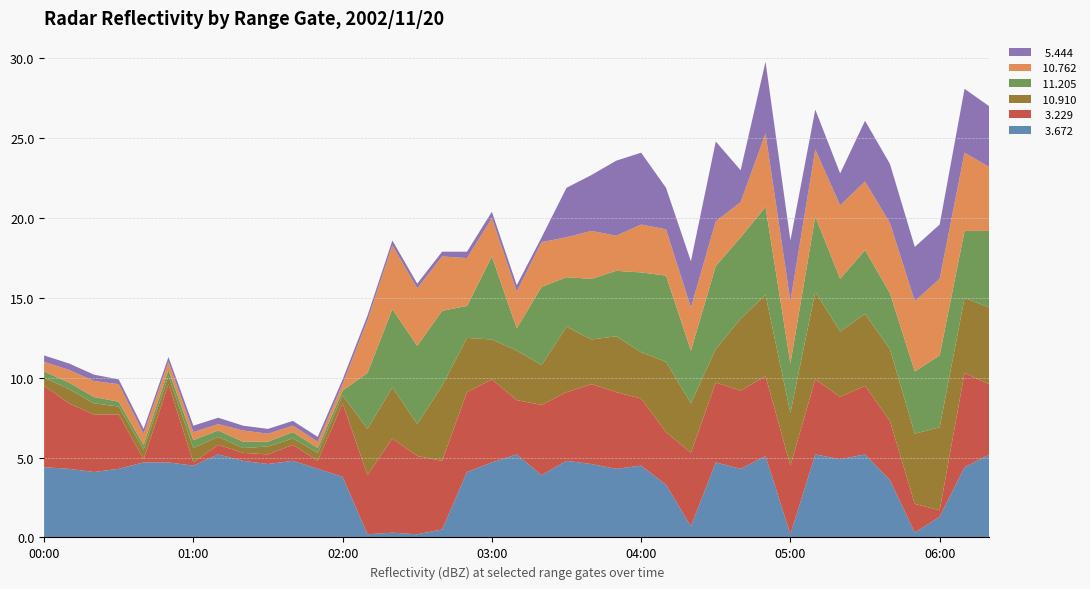

Reading left to right, extract all data points from this chart.

  3.672: 00:00=4.4	00:10=4.3	00:20=4.1	00:30=4.3	00:40=4.7	00:50=4.7	01:00=4.5	01:10=5.2	01:20=4.8	01:30=4.6	01:40=4.8	01:50=4.3	02:00=3.8	02:10=0.2	02:20=0.3	02:30=0.2	02:40=0.5	02:50=4.1	03:00=4.7	03:10=5.2	03:20=3.9	03:30=4.8	03:40=4.6	03:50=4.3	04:00=4.5	04:10=3.3	04:20=0.7	04:30=4.7	04:40=4.3	04:50=5.1	05:00=0.2	05:10=5.2	05:20=4.9	05:30=5.2	05:40=3.6	05:50=0.3	06:00=1.3	06:10=4.4	06:20=5.2
  3.229: 00:00=5.1	00:10=4.1	00:20=3.6	00:30=3.4	00:40=0.2	00:50=4.9	01:00=0.2	01:10=0.6	01:20=0.5	01:30=0.6	01:40=1.0	01:50=0.5	02:00=4.6	02:10=3.7	02:20=5.9	02:30=4.9	02:40=4.3	02:50=5.0	03:00=5.2	03:10=3.4	03:20=4.4	03:30=4.3	03:40=5.0	03:50=4.8	04:00=4.2	04:10=3.3	04:20=4.6	04:30=5.0	04:40=4.9	04:50=5.0	05:00=4.3	05:10=4.7	05:20=3.9	05:30=4.3	05:40=3.7	05:50=1.8	06:00=0.4	06:10=5.9	06:20=4.4
 10.910: 00:00=0.5	00:10=0.9	00:20=0.7	00:30=0.5	00:40=0.6	00:50=0.5	01:00=0.9	01:10=0.5	01:20=0.3	01:30=0.5	01:40=0.4	01:50=0.5	02:00=0.5	02:10=2.9	02:20=3.2	02:30=2.0	02:40=4.7	02:50=3.4	03:00=2.5	03:10=3.1	03:20=2.5	03:30=4.1	03:40=2.8	03:50=3.5	04:00=2.9	04:10=4.4	04:20=3.1	04:30=2.1	04:40=4.5	04:50=5.1	05:00=3.3	05:10=5.5	05:20=4.1	05:30=4.5	05:40=4.5	05:50=4.4	06:00=5.2	06:10=4.7	06:20=4.8
 11.205: 00:00=0.4	00:10=0.4	00:20=0.4	00:30=0.3	00:40=0.3	00:50=0.4	01:00=0.5	01:10=0.4	01:20=0.4	01:30=0.3	01:40=0.4	01:50=0.3	02:00=0.3	02:10=3.5	02:20=4.9	02:30=4.9	02:40=4.7	02:50=2.0	03:00=5.2	03:10=1.4	03:20=4.9	03:30=3.1	03:40=3.8	03:50=4.1	04:00=5.0	04:10=5.4	04:20=3.3	04:30=5.2	04:40=5.1	04:50=5.5	05:00=3.1	05:10=4.7	05:20=3.3	05:30=4.0	05:40=3.5	05:50=3.9	06:00=4.5	06:10=4.2	06:20=4.8
 10.762: 00:00=0.6	00:10=0.8	00:20=1.0	00:30=1.1	00:40=0.7	00:50=0.5	01:00=0.5	01:10=0.4	01:20=0.7	01:30=0.5	01:40=0.4	01:50=0.4	02:00=0.4	02:10=3.3	02:20=4.0	02:30=3.6	02:40=3.4	02:50=3.0	03:00=2.4	03:10=2.3	03:20=2.8	03:30=2.5	03:40=3.0	03:50=2.2	04:00=3.0	04:10=2.9	04:20=2.7	04:30=2.8	04:40=2.2	04:50=4.6	05:00=3.9	05:10=4.2	05:20=4.6	05:30=4.3	05:40=4.4	05:50=4.4	06:00=4.8	06:10=4.9	06:20=4.0
  5.444: 00:00=0.4	00:10=0.4	00:20=0.4	00:30=0.3	00:40=0.3	00:50=0.3	01:00=0.4	01:10=0.4	01:20=0.3	01:30=0.3	01:40=0.3	01:50=0.3	02:00=0.3	02:10=0.3	02:20=0.3	02:30=0.3	02:40=0.3	02:50=0.4	03:00=0.4	03:10=0.4	03:20=0.3	03:30=3.1	03:40=3.5	03:50=4.7	04:00=4.5	04:10=2.6	04:20=2.9	04:30=5.0	04:40=2.0	04:50=4.5	05:00=3.8	05:10=2.5	05:20=2.0	05:30=3.8	05:40=3.7	05:50=3.4	06:00=3.4	06:10=4.0	06:20=3.8